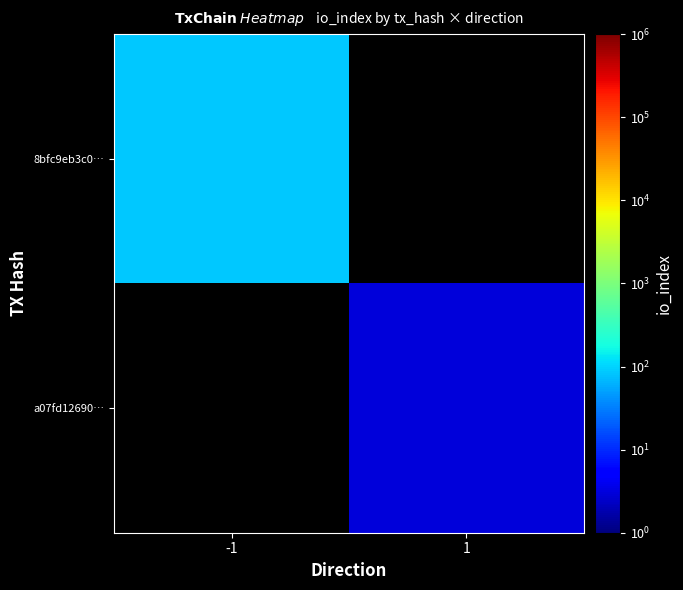

Which category has the highest value in the 8bfc9eb3c0… series?

-1